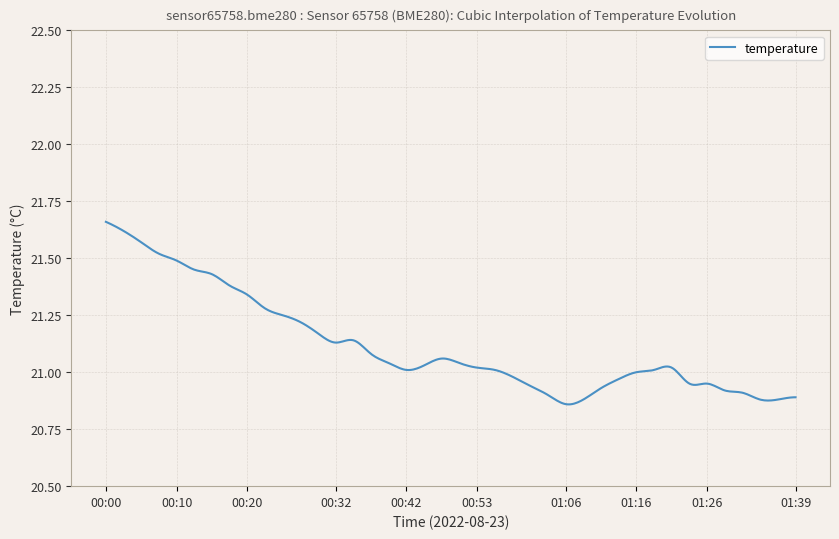

What is the difference between the maximum and minimum values?

0.8